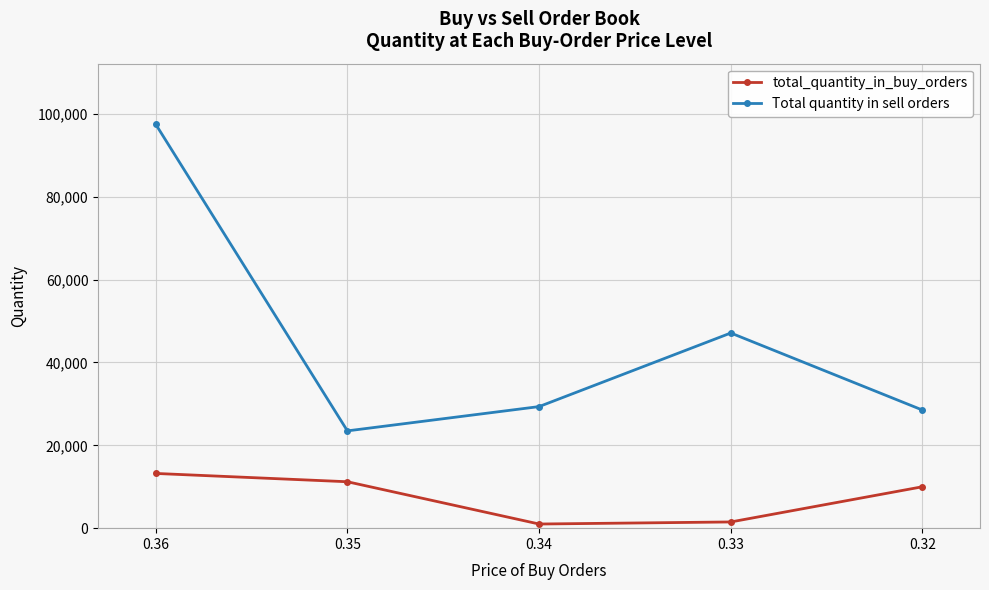

The Total quantity in sell orders series shows 9059 at 0.35. True or false?

False